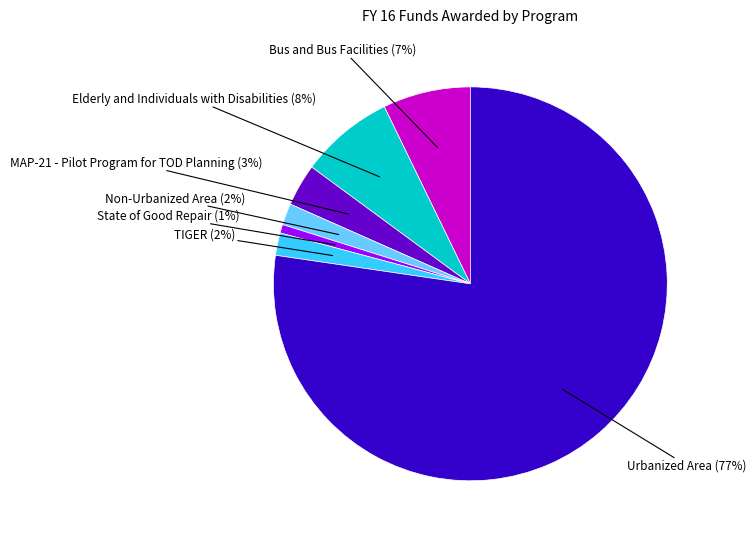

To the nearest percent, what is the average slice percentage?

14%